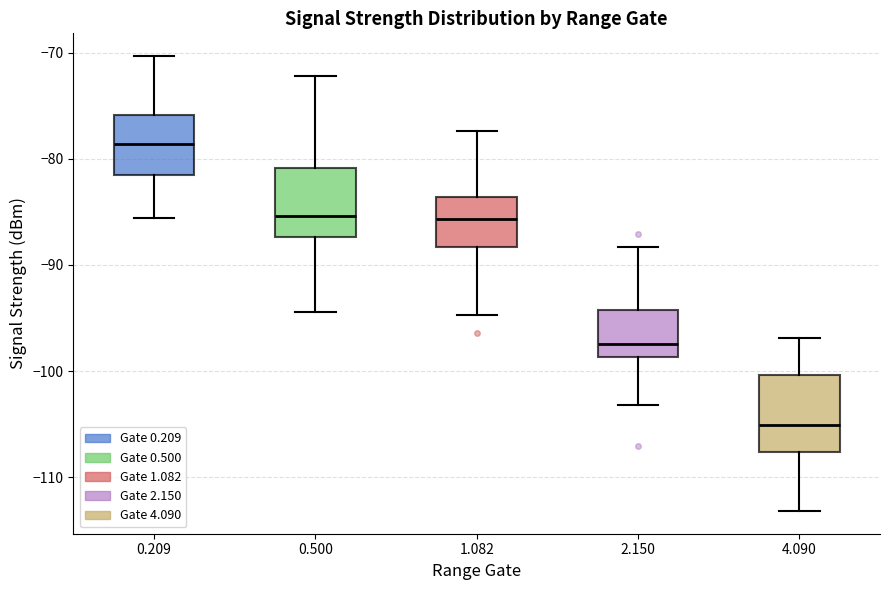

Which box's median line is the highest?

0.209